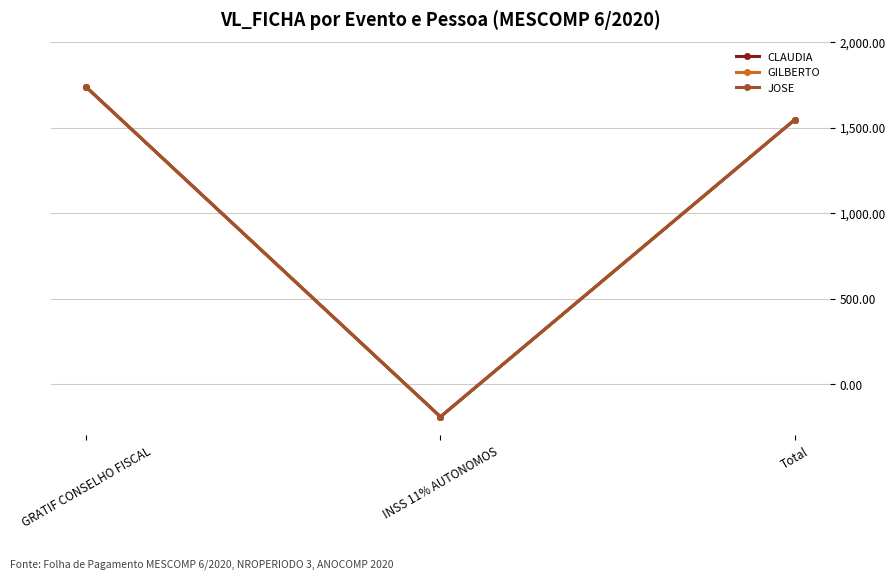

At which label does JOSE reach its minimum?

INSS 11% AUTONOMOS